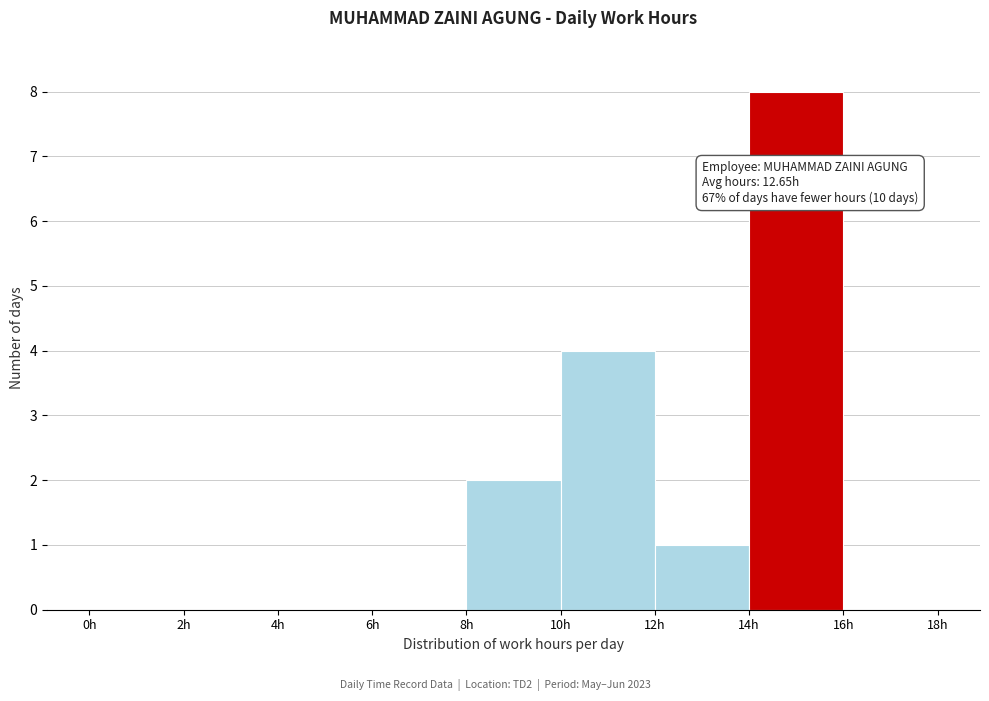

Over which range of the x-axis is the bar tallest?

14 to 16